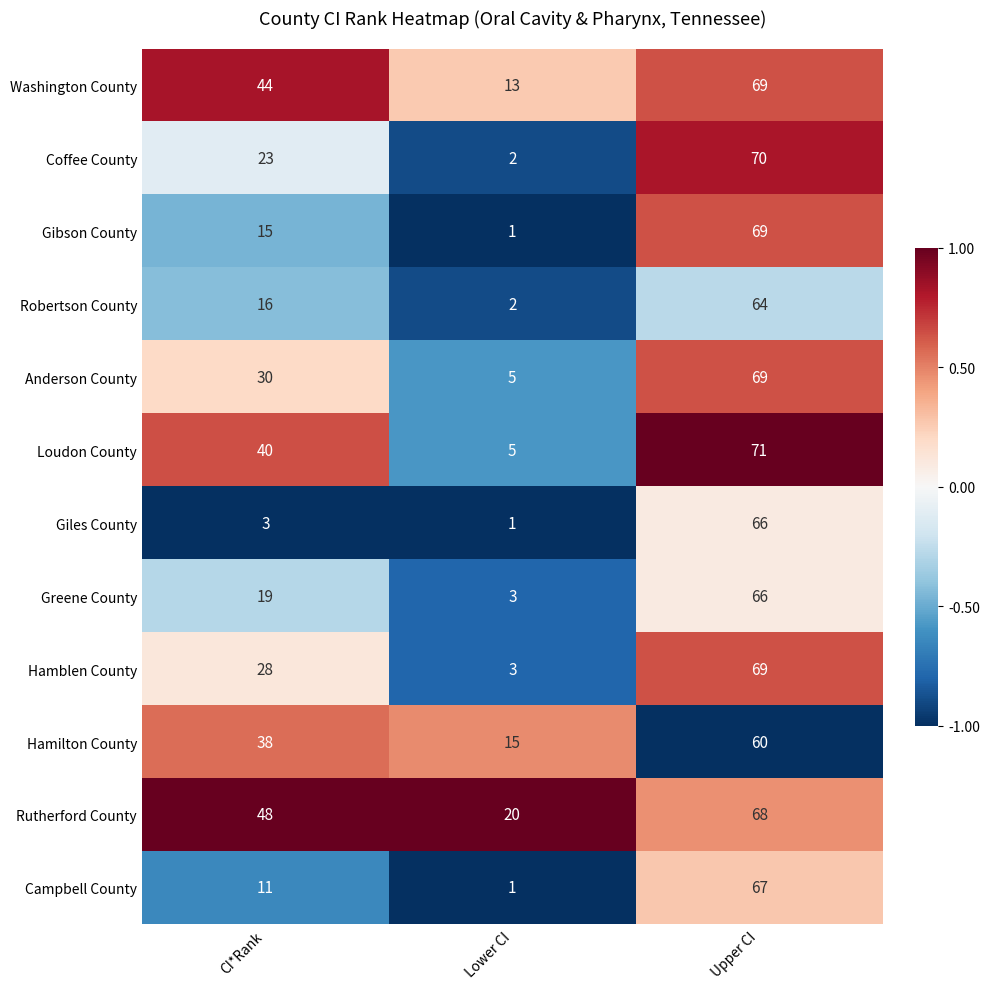

Which series changed the most between CI*Rank and Lower CI?

Loudon County